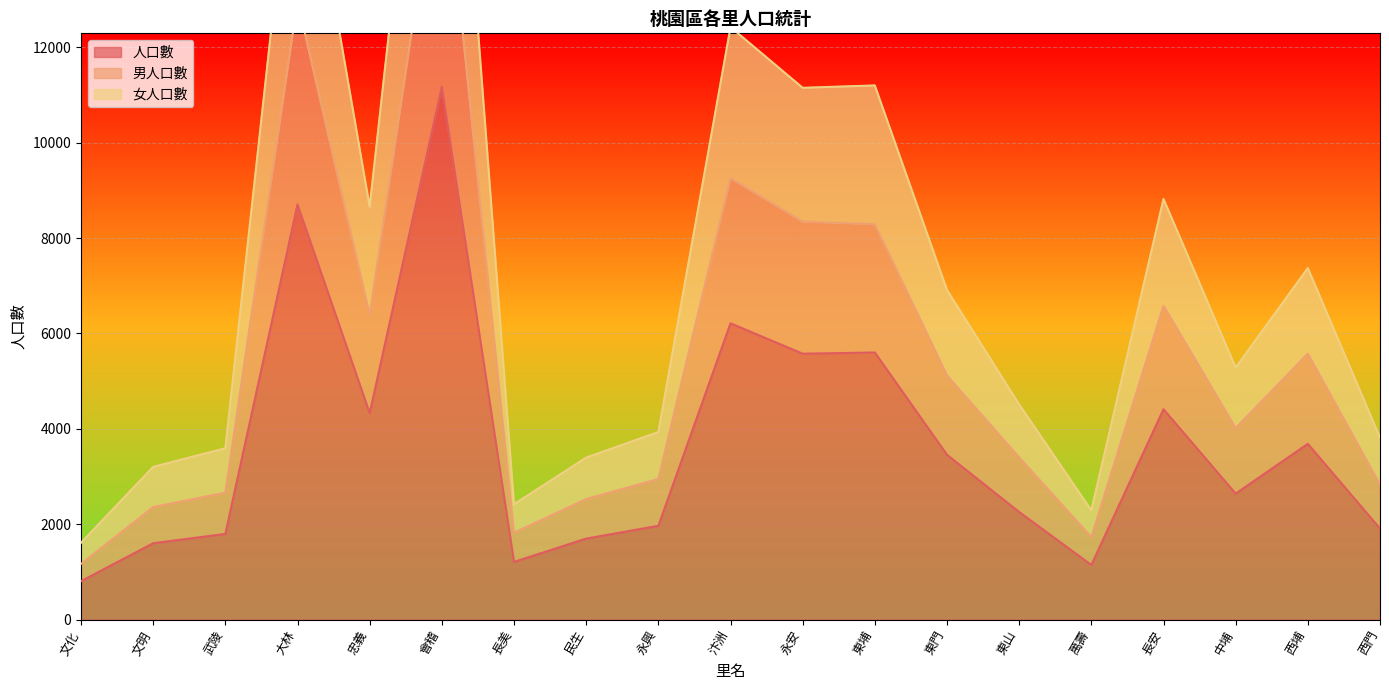

What is the total value across all series at 東門?

15484